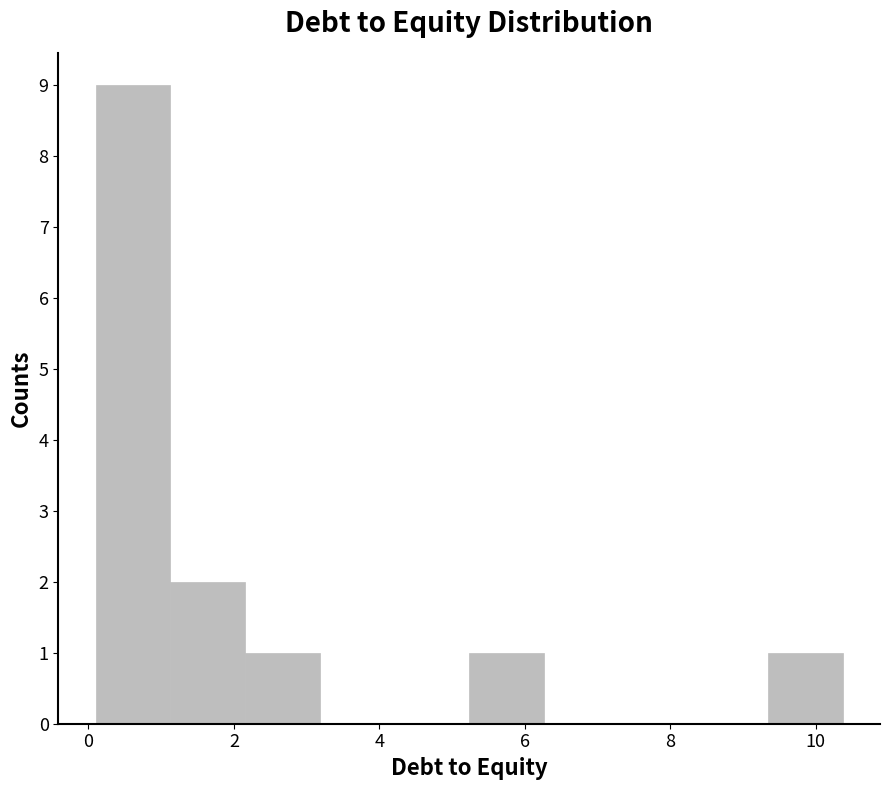

Reading left to right, list every bar in this chart as the range it spans on the x-axis followed by its height. Neither the bar edges nor the heights are printed on the chart, so give them approximately, as read against the axes.

0.2 to 1.2: 9
1.2 to 2.2: 2
2.2 to 3.2: 1
3.2 to 4.2: 0
4.2 to 5.2: 0
5.2 to 6.2: 1
6.2 to 7.2: 0
7.2 to 8.4: 0
8.4 to 9.4: 0
9.4 to 10.4: 1